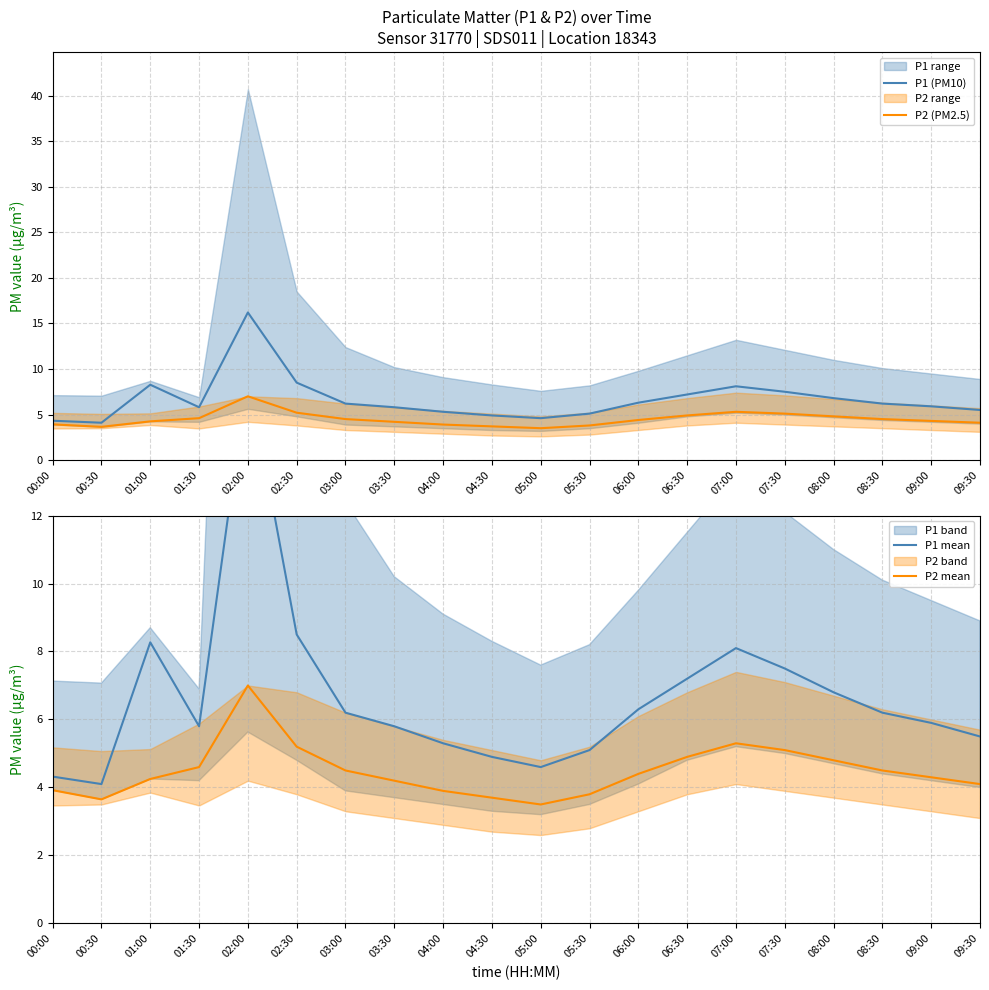

At which category is the sum across all series the highest?

02:00